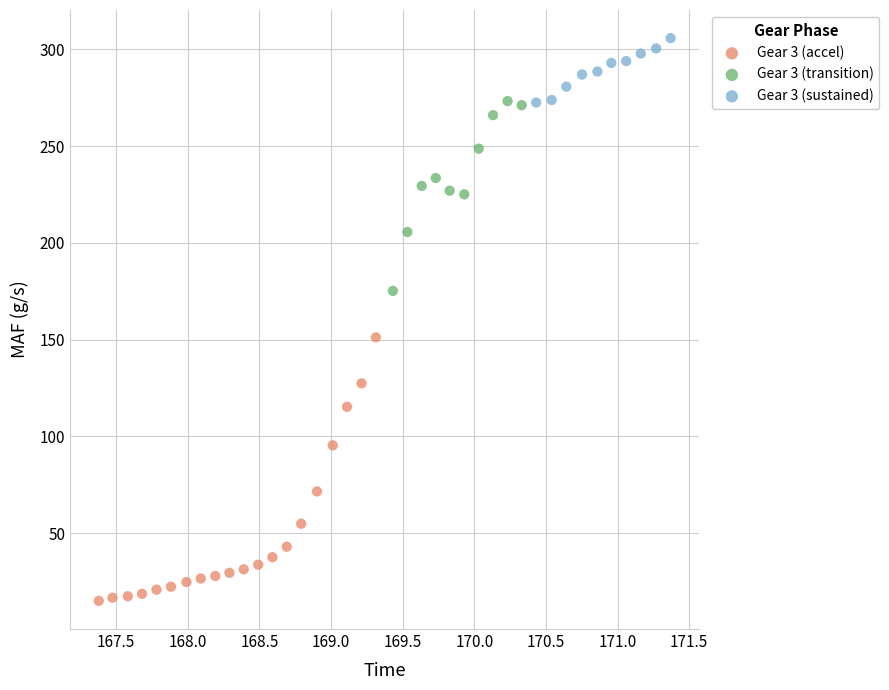

Which series contains the lowest Y value?

Gear 3 (accel)